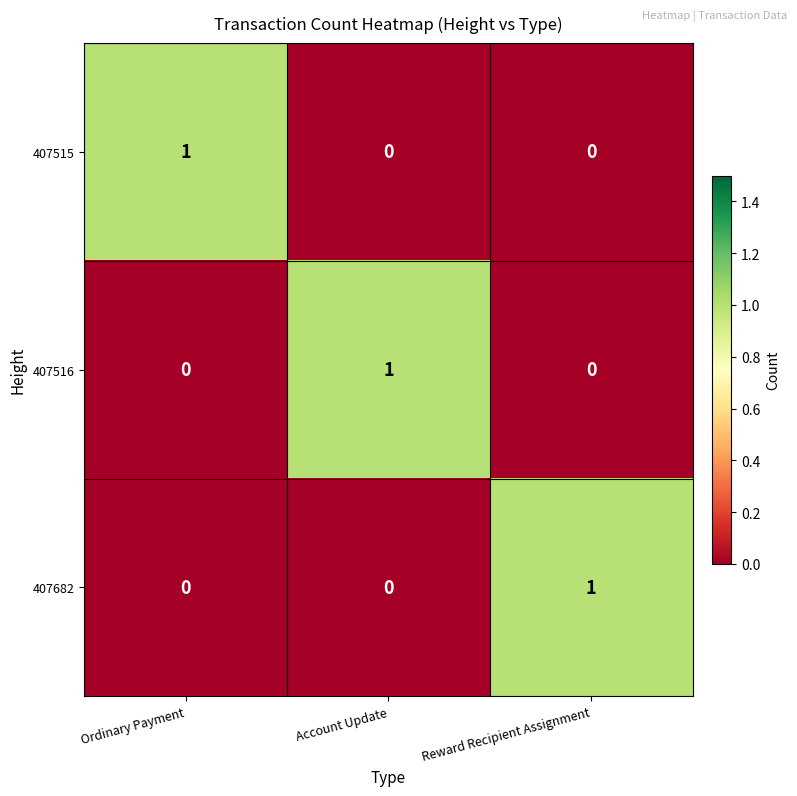

The 407682 series shows 1 at Reward Recipient Assignment. True or false?

True